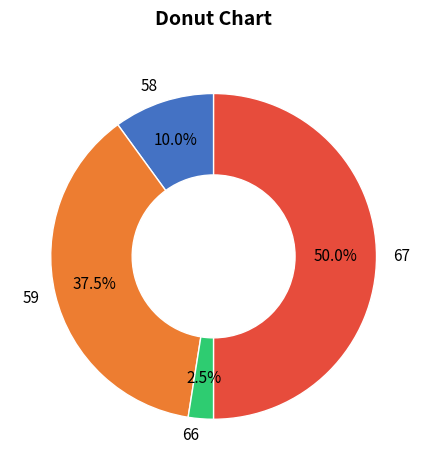

The 67 slice represents 1% of the pie. True or false?

False